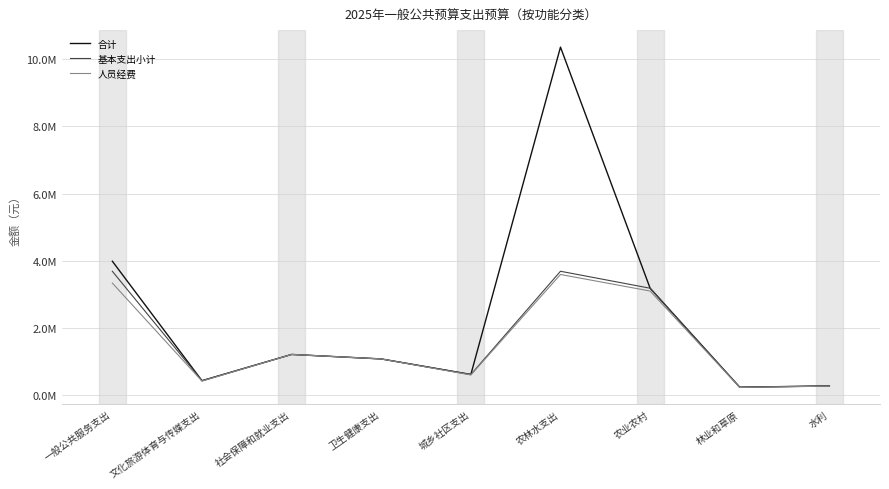

True or false: 合计 and 基本支出小计 cross at least once.

False